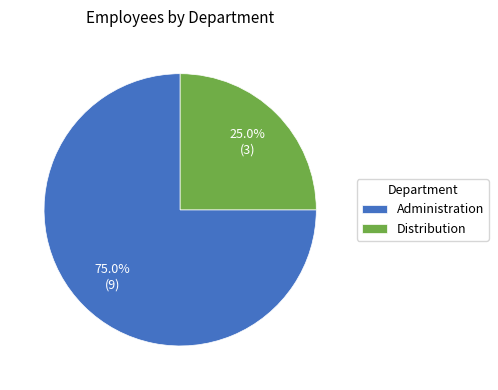

True or false: Administration accounts for 60% of the total.

False